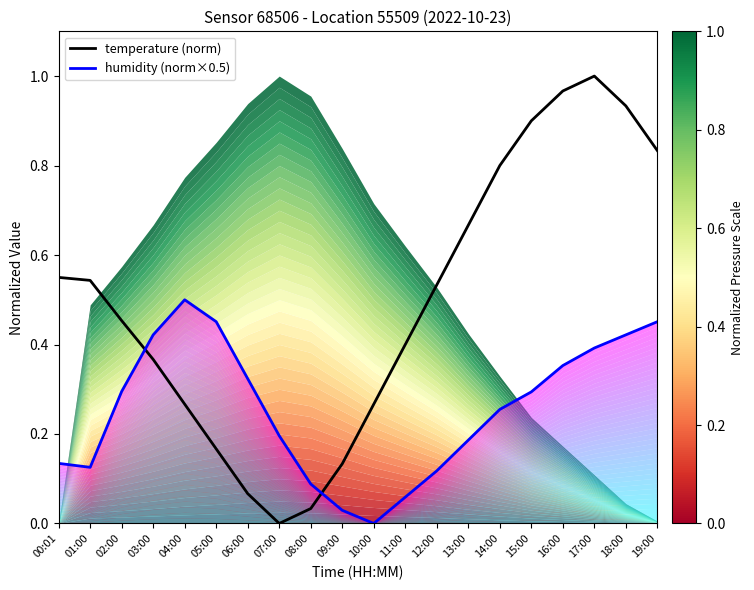

True or false: temperature (norm) has a value of 1.2 at 14:00.

False